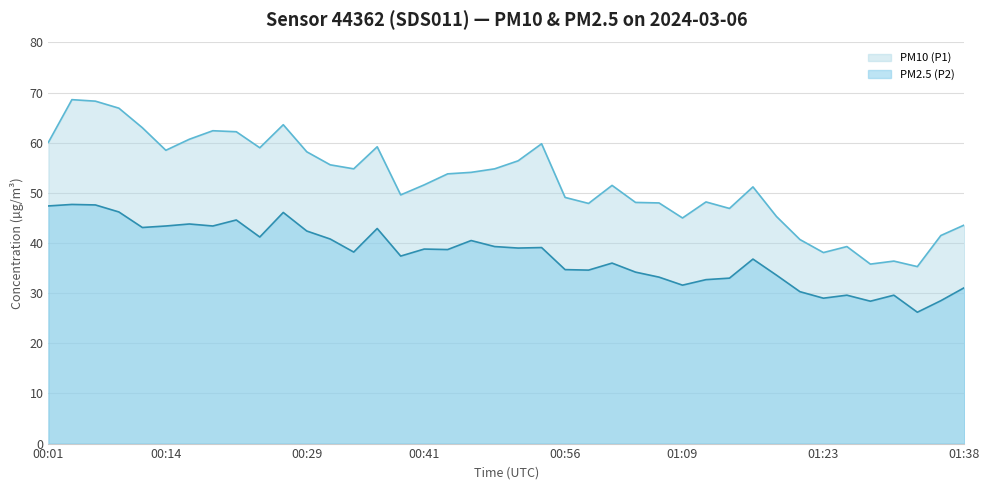

What are all the series names shown in the legend?

PM10 (P1), PM2.5 (P2)